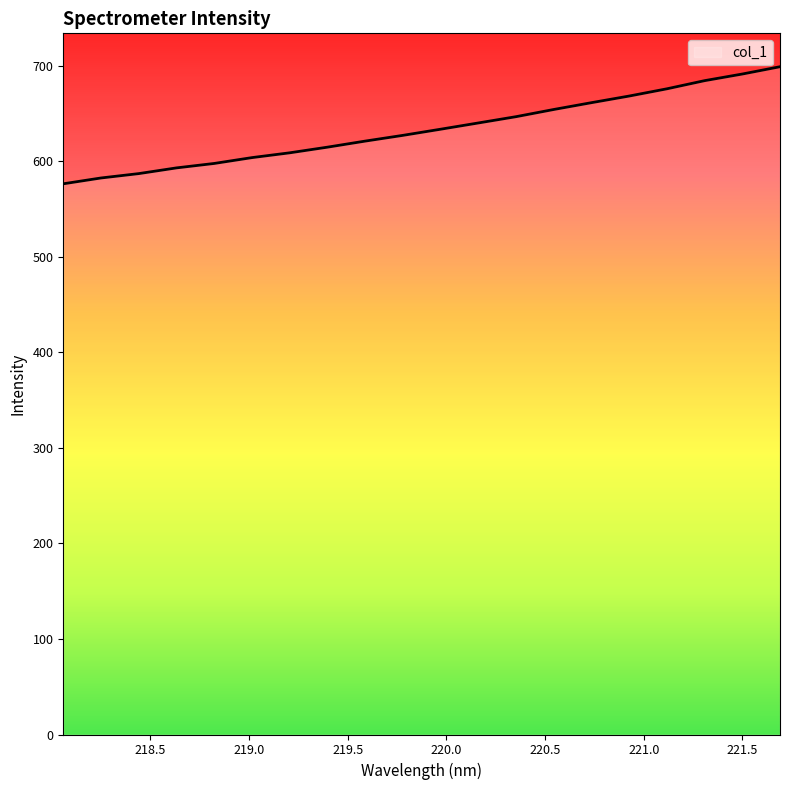

What is the average value?

633.4